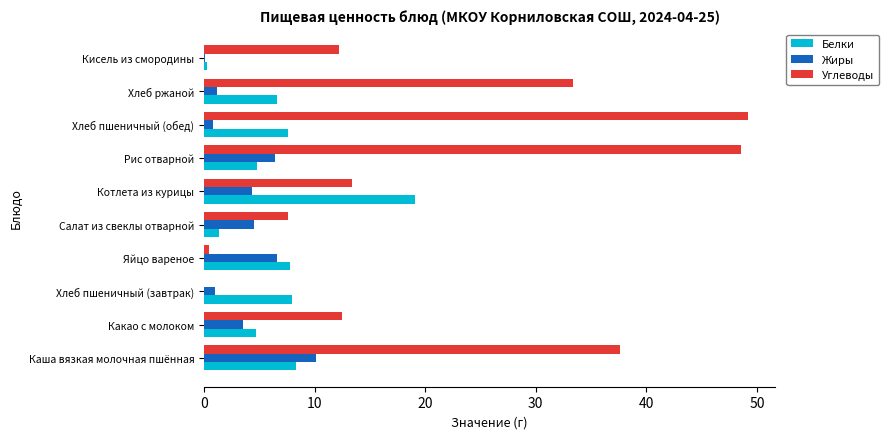

What is the maximum value shown in the chart?

49.2